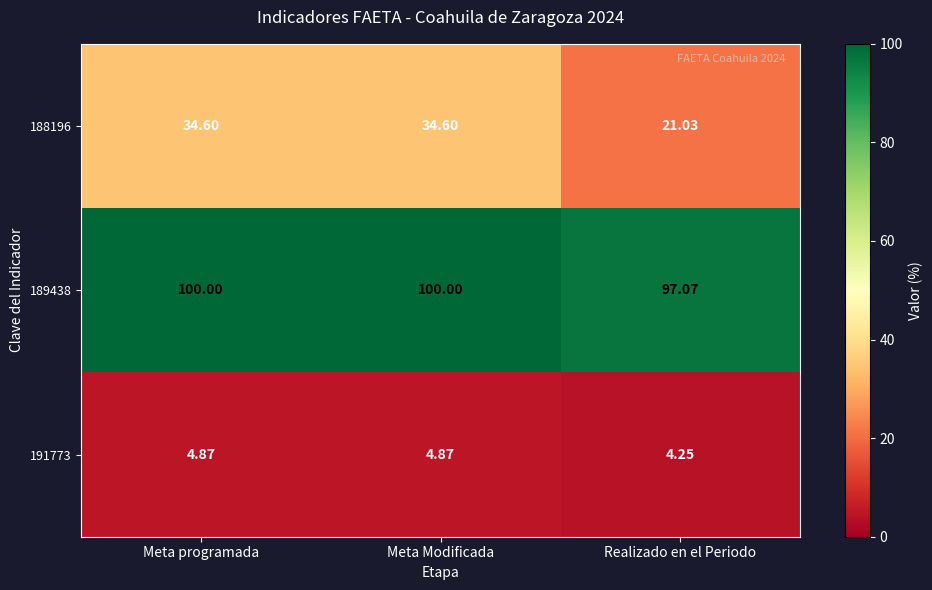

How many values in the 188196 series are below 34?

1